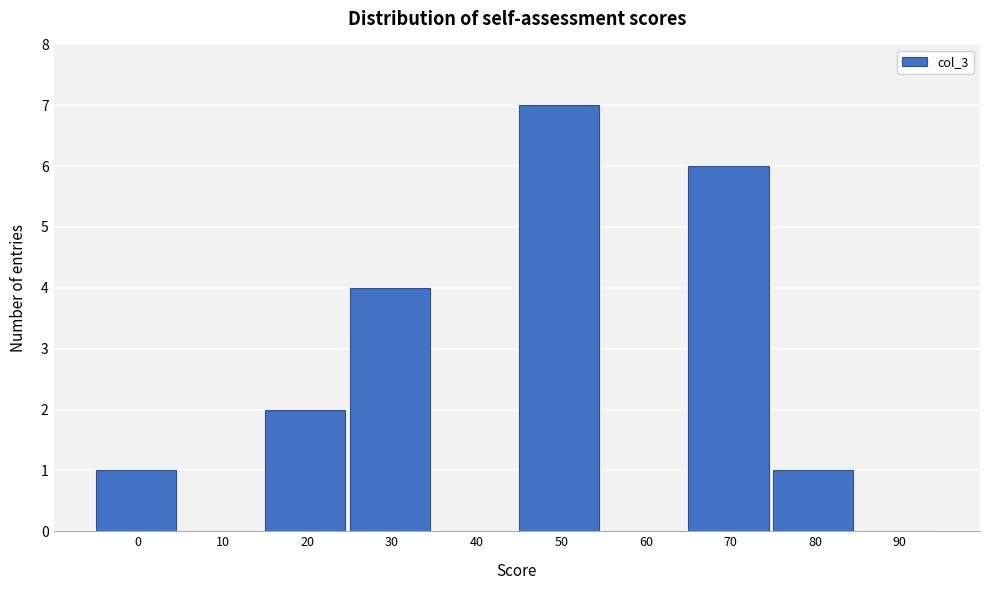

Reading right to left, list all the values displayed in this chart.

90=0	80=1	70=6	60=0	50=7	40=0	30=4	20=2	10=0	0=1